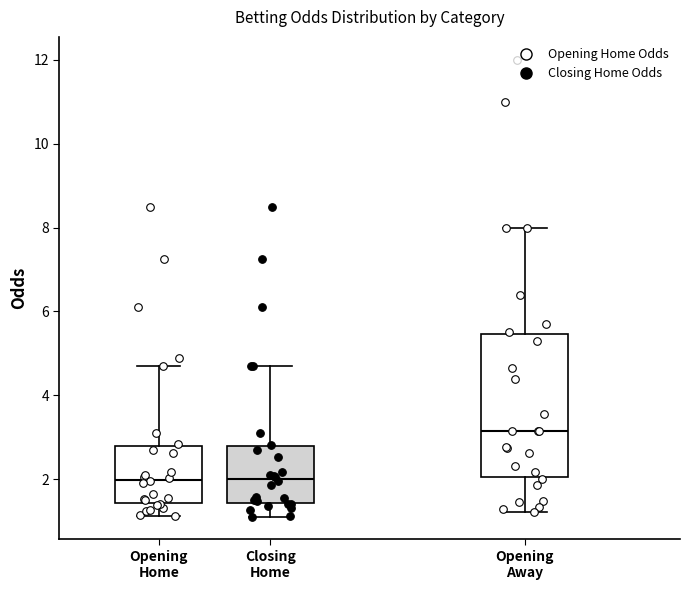

Reading left to right, transcribe this box plot: for each box, give where its median line is, the range the box spans, and where its two whiskers end, as read against the y-axis. The values are not printed on the chart, so give them approximately, as read against the axis.

Opening Home: median 2.0, box 1.4 to 2.8, whiskers 1.2 to 4.8
Closing Home: median 2.0, box 1.4 to 2.8, whiskers 1.2 to 4.8
Opening Away: median 3.2, box 2.0 to 5.4, whiskers 1.2 to 8.0